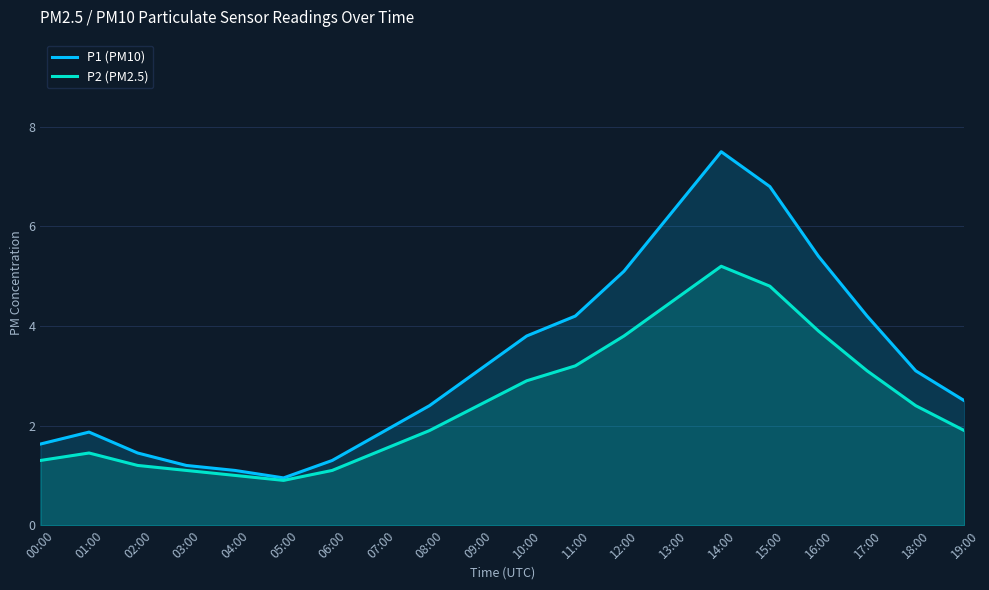

At 01:00, list the series in order from smallest to largest.

P2 (PM2.5), P1 (PM10)